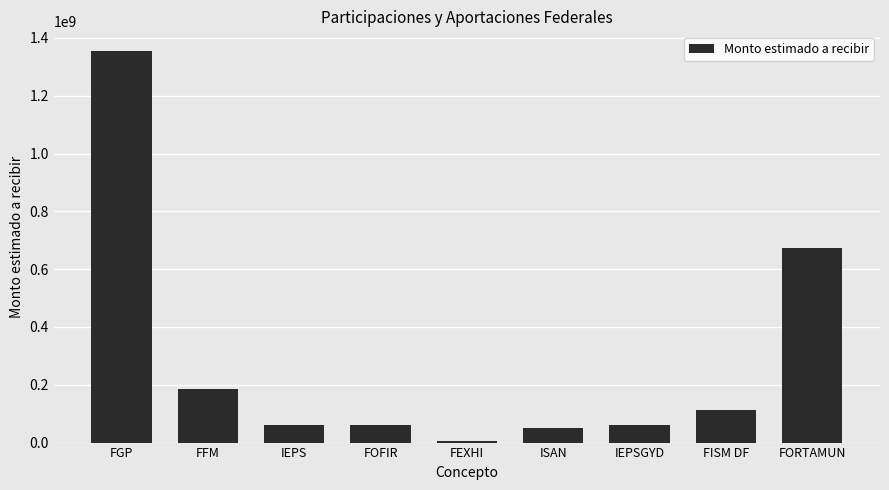

How many bars are there in total?

9